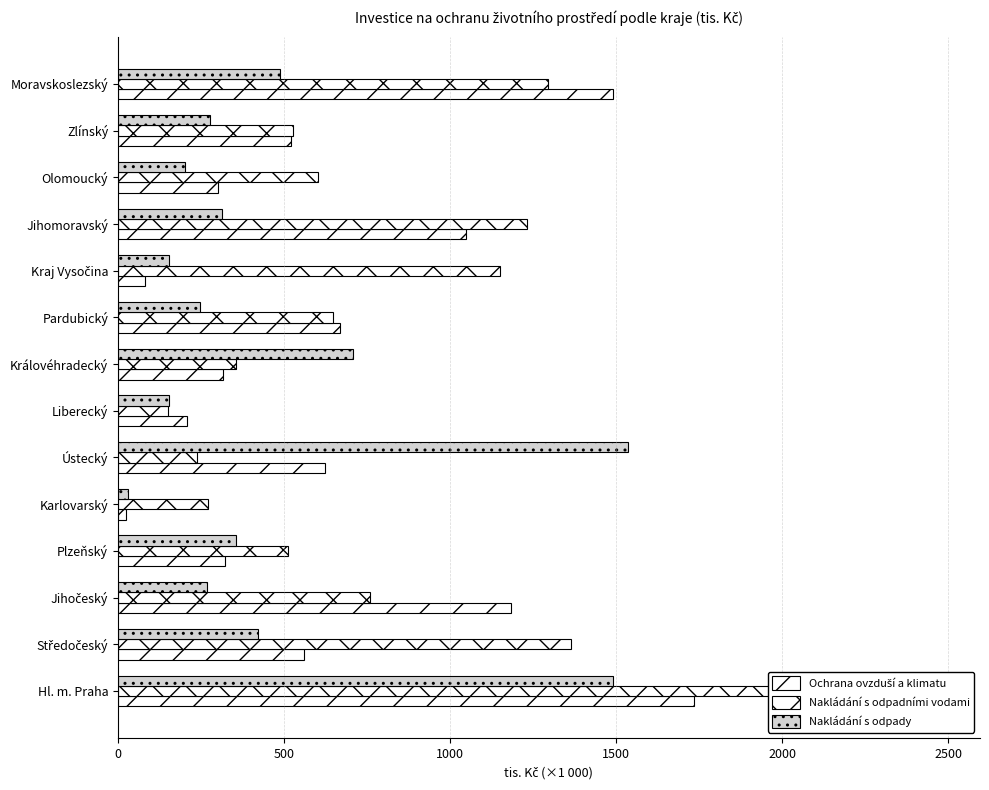

Which series has the largest range (max minus min)?

Nakládání s odpadními vodami